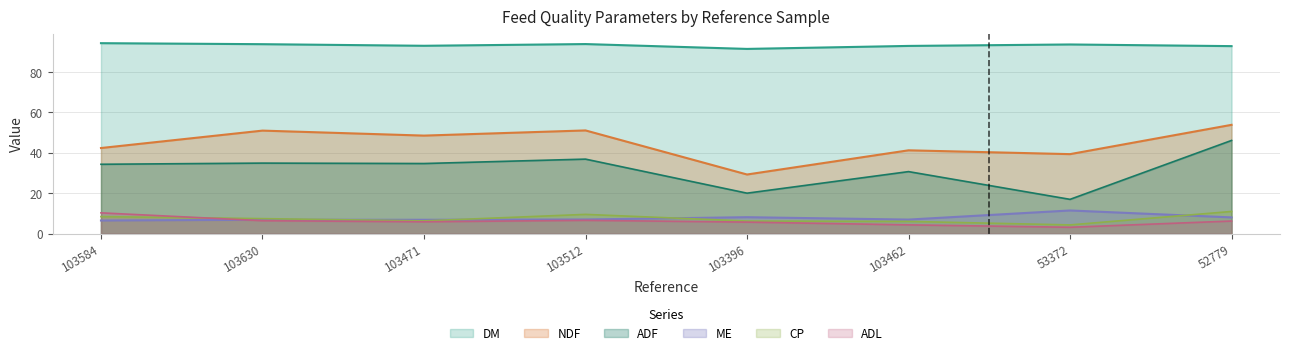

At 103584, list the series in order from largest to smallest.

DM, NDF, ADF, ADL, CP, ME